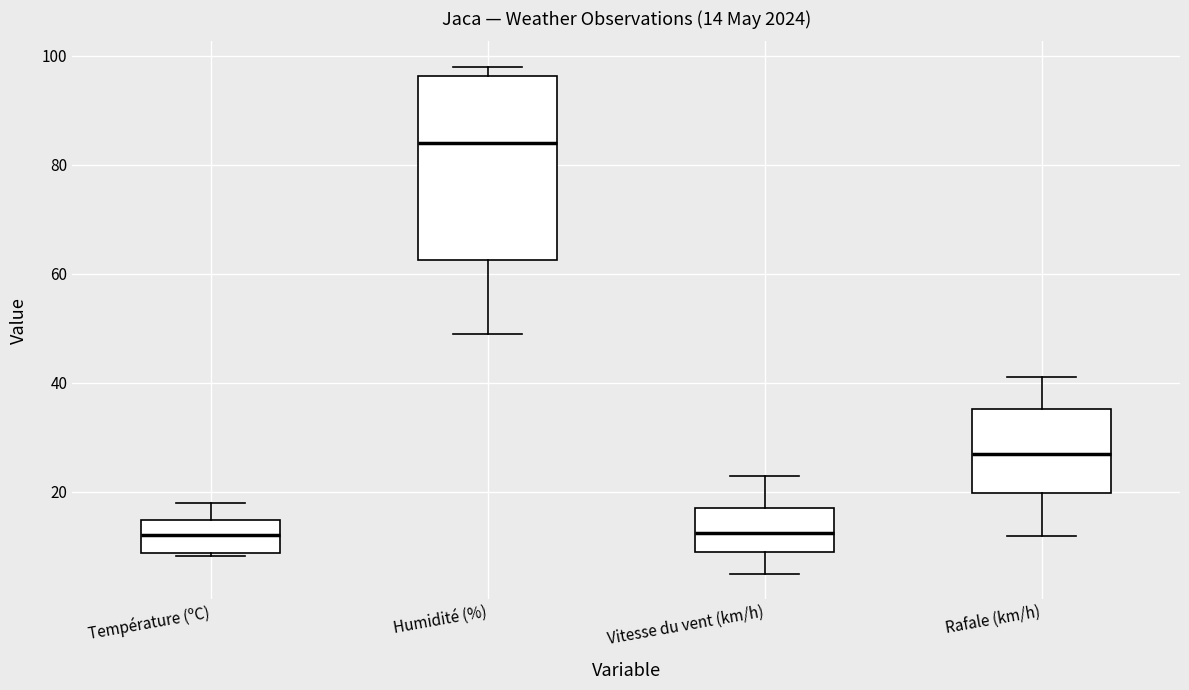

Which box is the tallest, from its lower edge to its upper edge?

Humidité (%)